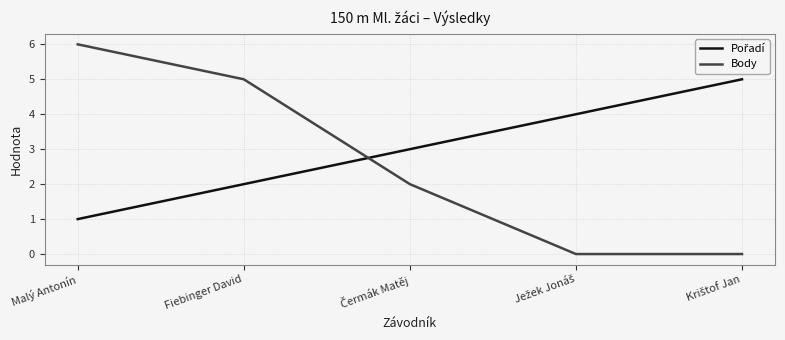

The value of Body at Malý Antonín is 8. True or false?

False